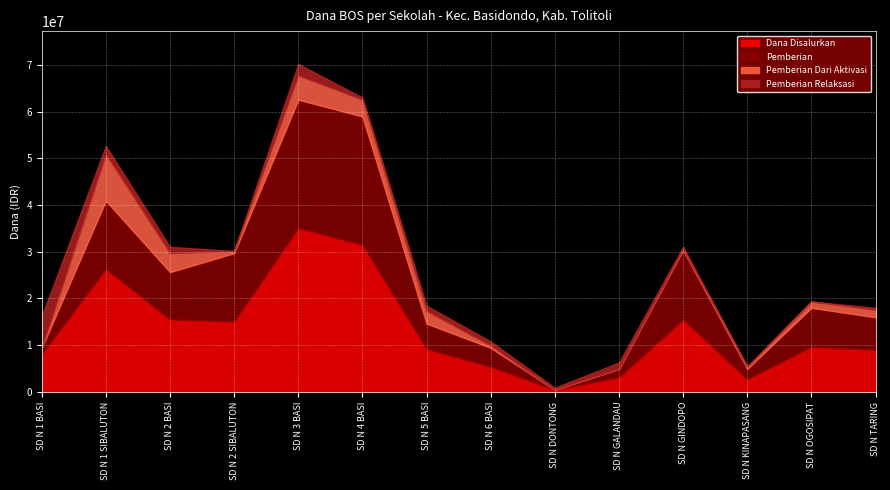

Between SD N DONTONG and SD N 4 BASI, which is larger?

SD N 4 BASI